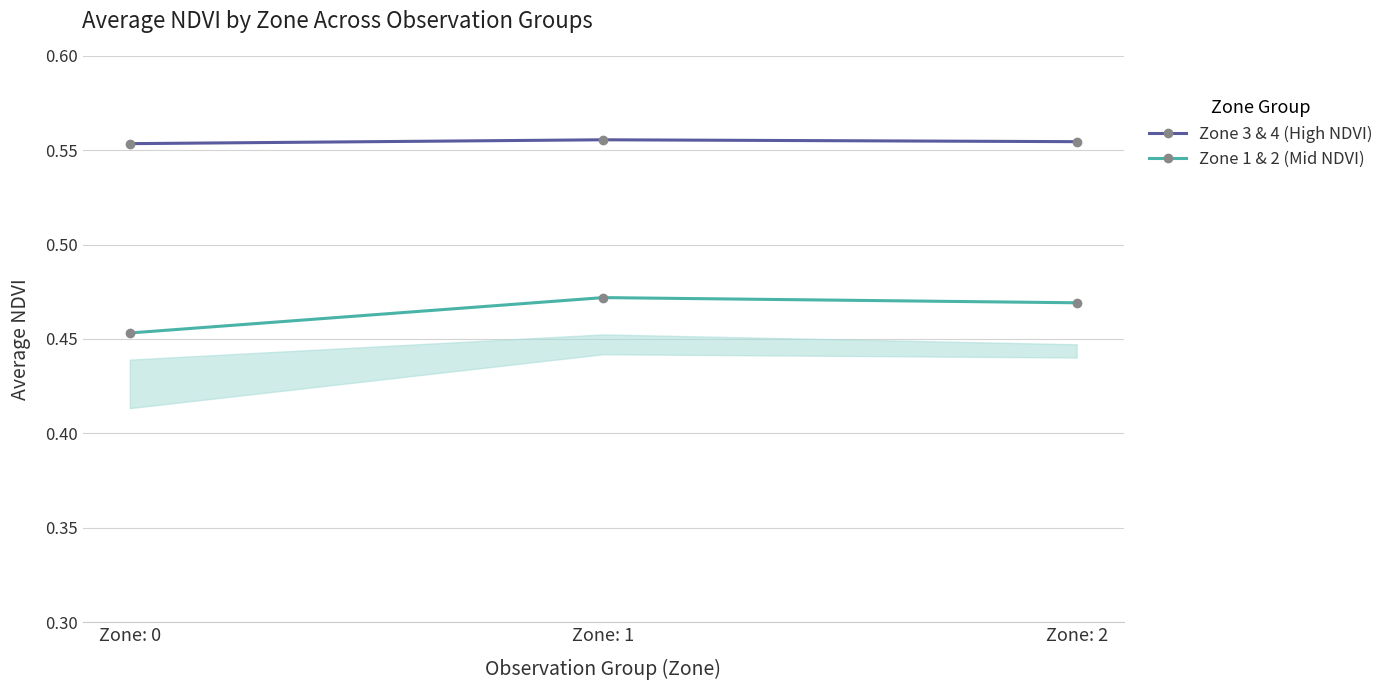

Rank the series by their maximum value, from highest to lowest.

Zone 3 & 4 (High NDVI), Zone 1 & 2 (Mid NDVI)